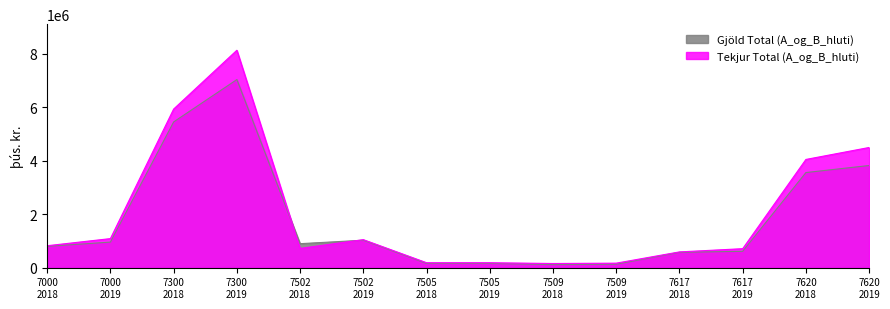

What is the maximum value shown in the chart?

8123507